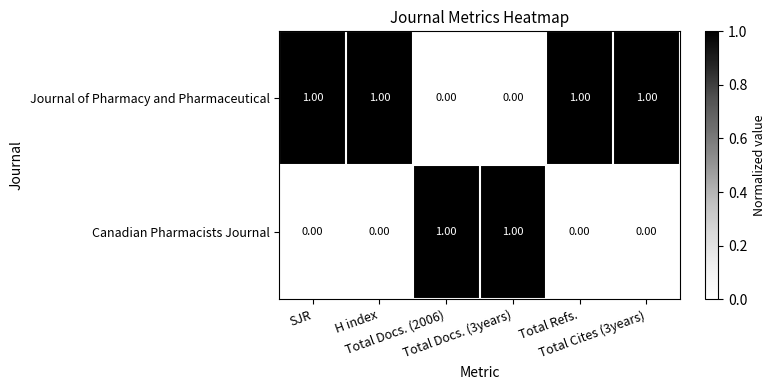

What is the sum of all Journal of Pharmacy and Pharmaceutical values?

4